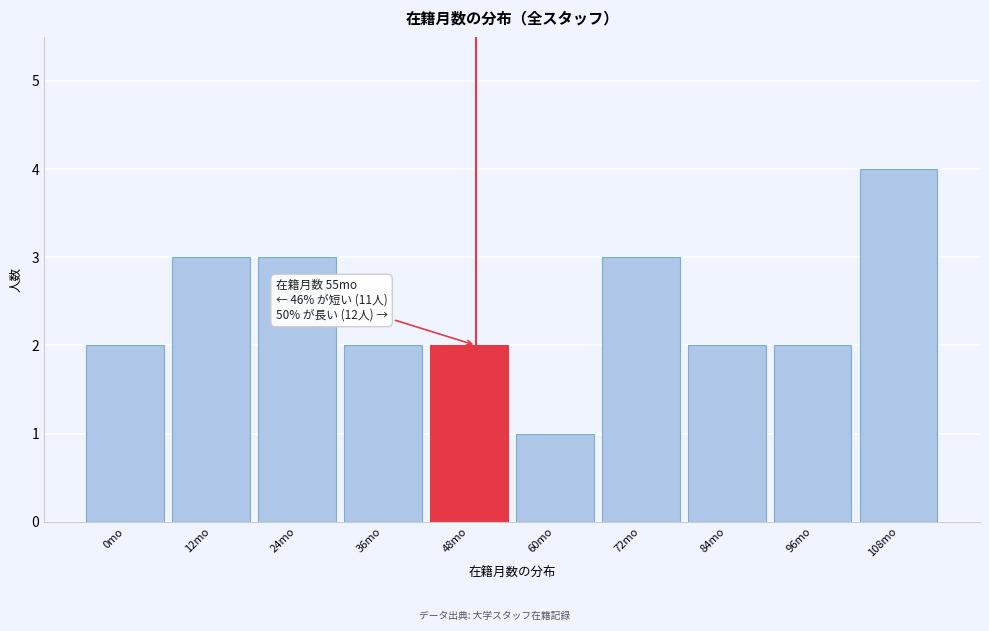

Reading left to right, what are all the values shown in this chart?

2	3	3	2	2	1	3	2	2	4